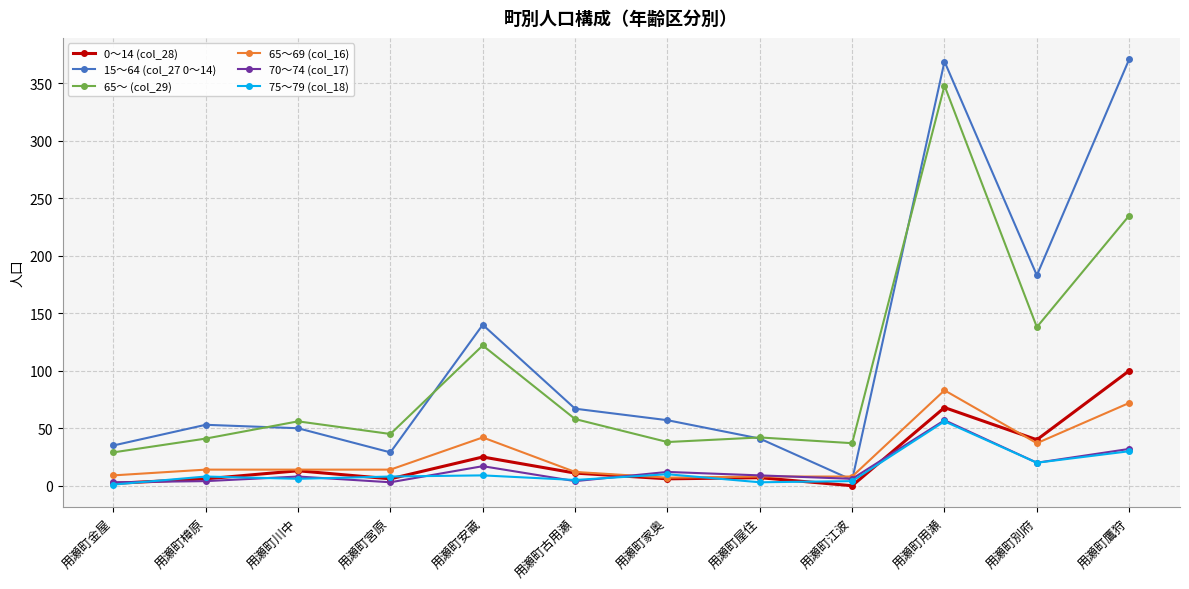

At which label does 65～ (col_29) reach its peak?

用瀬町用瀬